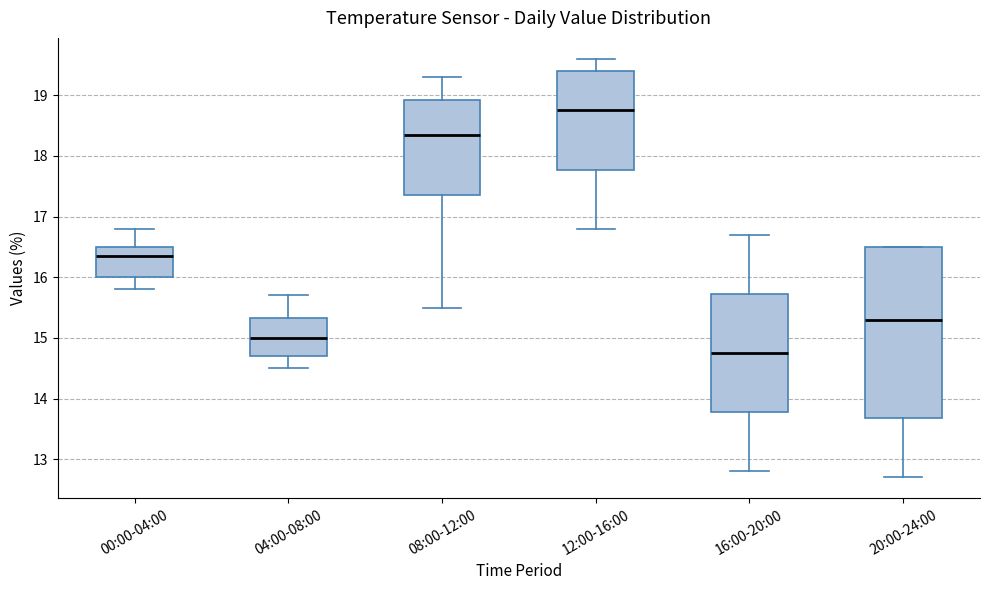

Reading left to right, transcribe this box plot: for each box, give where its median line is, the range the box spans, and where its two whiskers end, as read against the y-axis. The values are not printed on the chart, so give them approximately, as read against the axis.

00:00-04:00: median 16.4, box 16.0 to 16.5, whiskers 15.8 to 16.8
04:00-08:00: median 15.0, box 14.7 to 15.3, whiskers 14.5 to 15.7
08:00-12:00: median 18.4, box 17.4 to 18.9, whiskers 15.5 to 19.3
12:00-16:00: median 18.8, box 17.8 to 19.4, whiskers 16.8 to 19.6
16:00-20:00: median 14.8, box 13.8 to 15.7, whiskers 12.8 to 16.7
20:00-24:00: median 15.3, box 13.7 to 16.5, whiskers 12.7 to 16.5